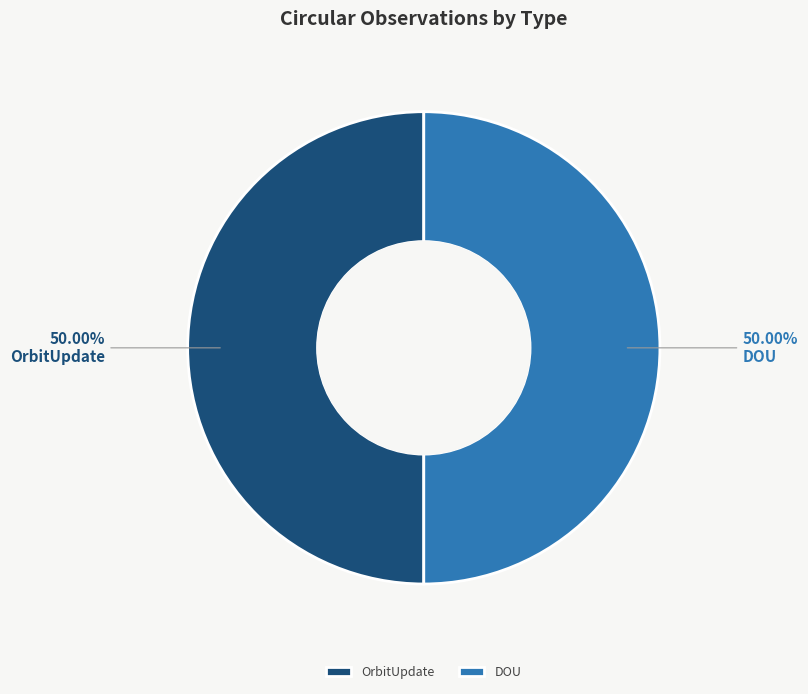

What is the ratio of the value at OrbitUpdate to the value at DOU?

1.0